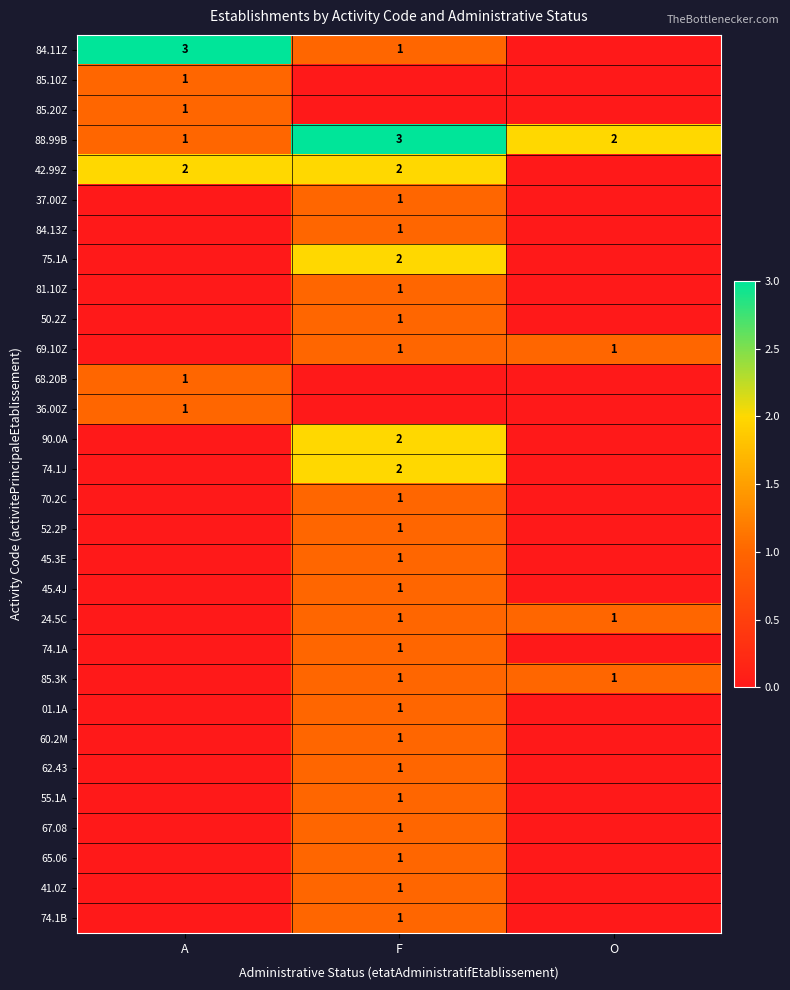

Which has a higher value, A or F?

A